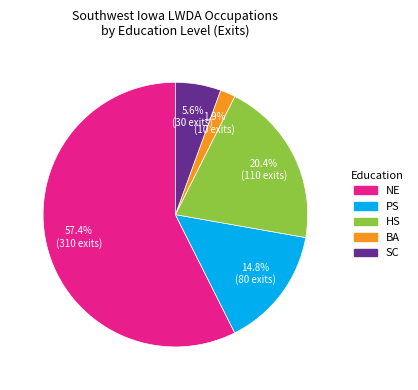

Does any single category account for the majority?

Yes